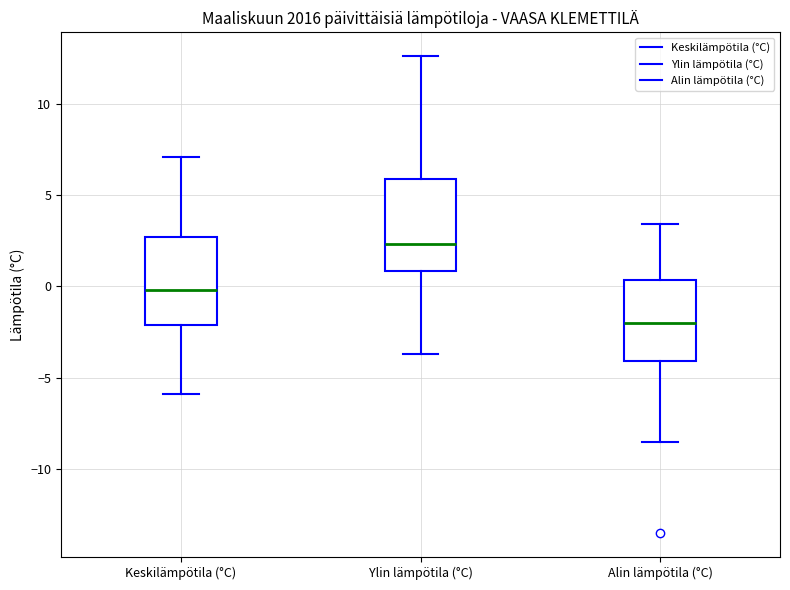

Which box's median line is the lowest?

Alin lämpötila (°C)